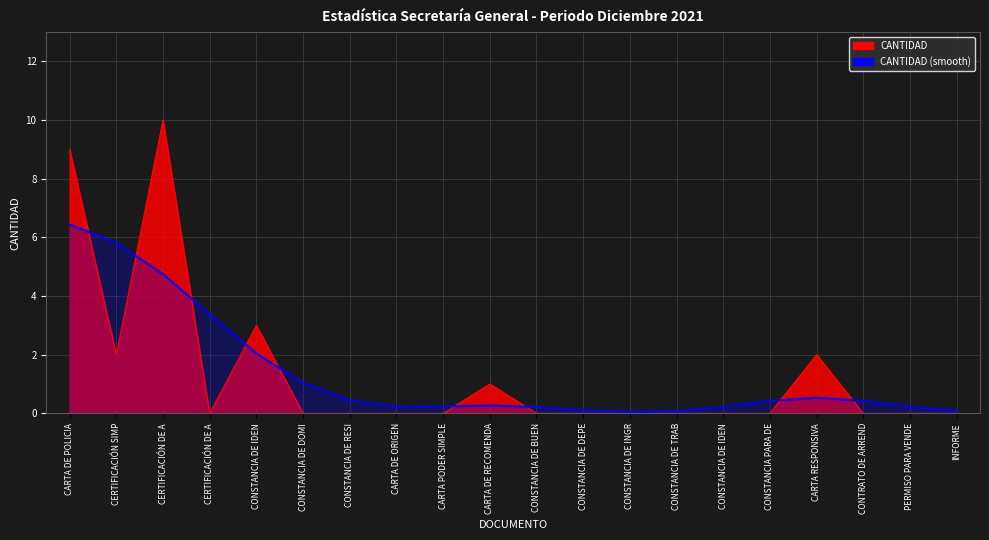

Reading left to right, extract all data points from this chart.

CARTA DE POLICIA=6.4	CERTIFICACIÓN SIMP=5.8	CERTIFICACIÓN DE A=4.7	CERTIFICACIÓN DE A=3.4	CONSTANCIA DE IDEN=2.0	CONSTANCIA DE DOMI=1.0	CONSTANCIA DE RESI=0.4	CARTA DE ORIGEN=0.2	CARTA PODER SIMPLE=0.2	CARTA DE RECOMENDA=0.3	CONSTANCIA DE BUEN=0.2	CONSTANCIA DE DEPE=0.1	CONSTANCIA DE INGR=0.1	CONSTANCIA DE TRAB=0.1	CONSTANCIA DE IDEN=0.2	CONSTANCIA PARA DE=0.4	CARTA RESPONSIVA=0.5	CONTRATO DE ARREND=0.4	PERMISO PARA VENDE=0.2	INFORME=0.1